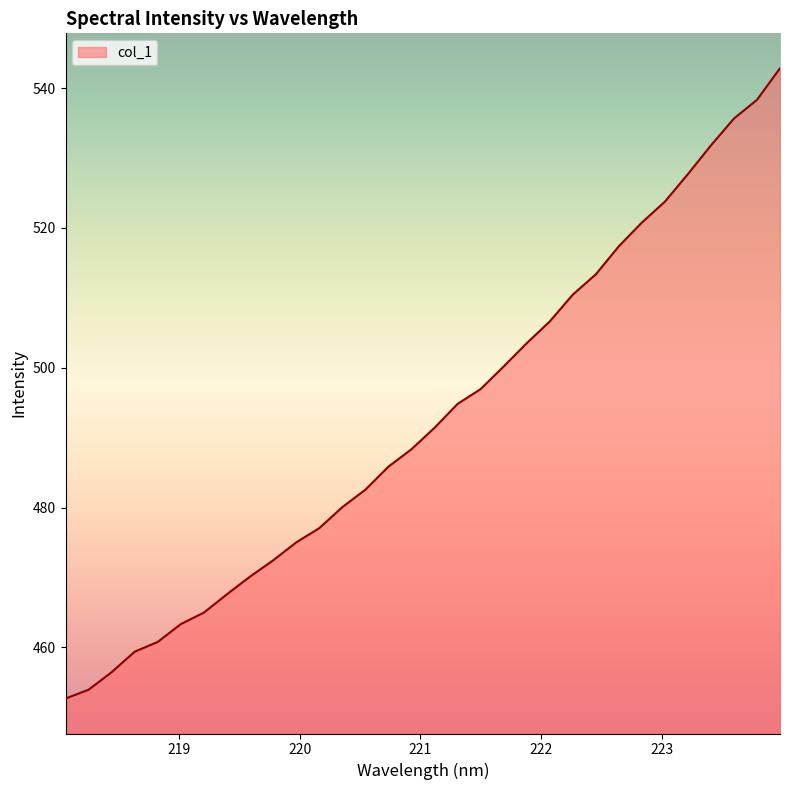

What is the greatest value displayed?

542.8